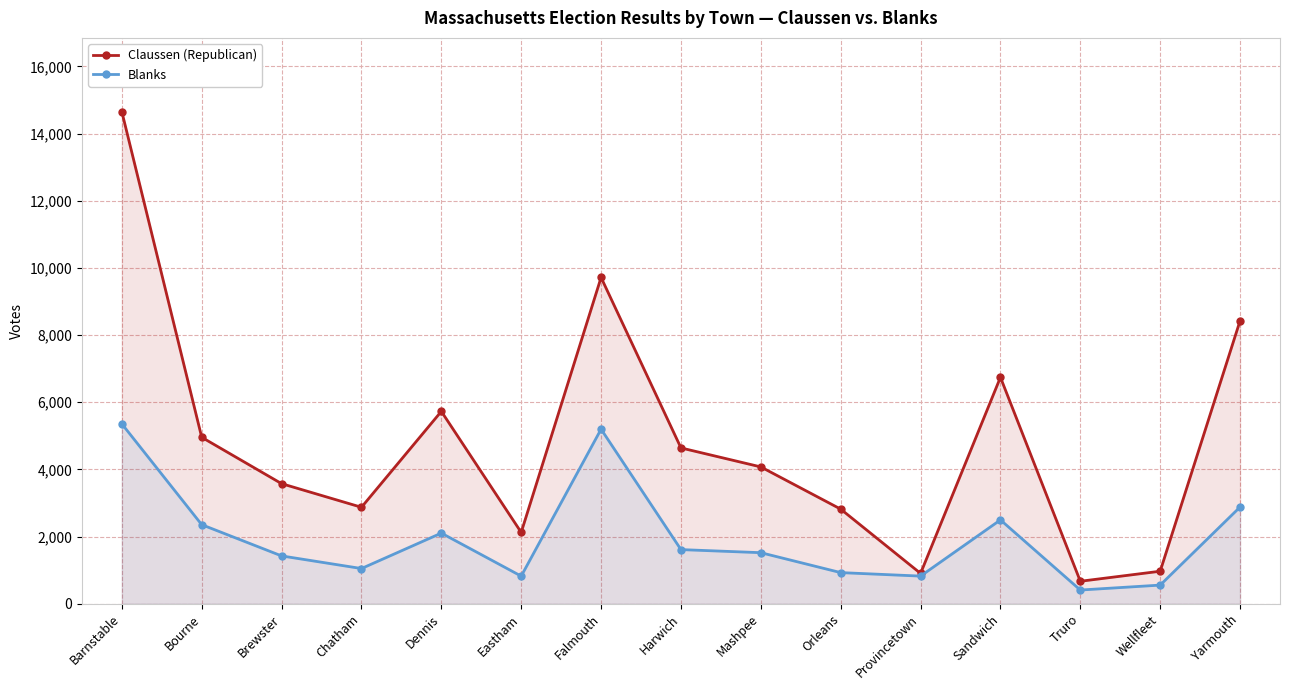

At which label is Claussen (Republican) closest to 7660?

Yarmouth